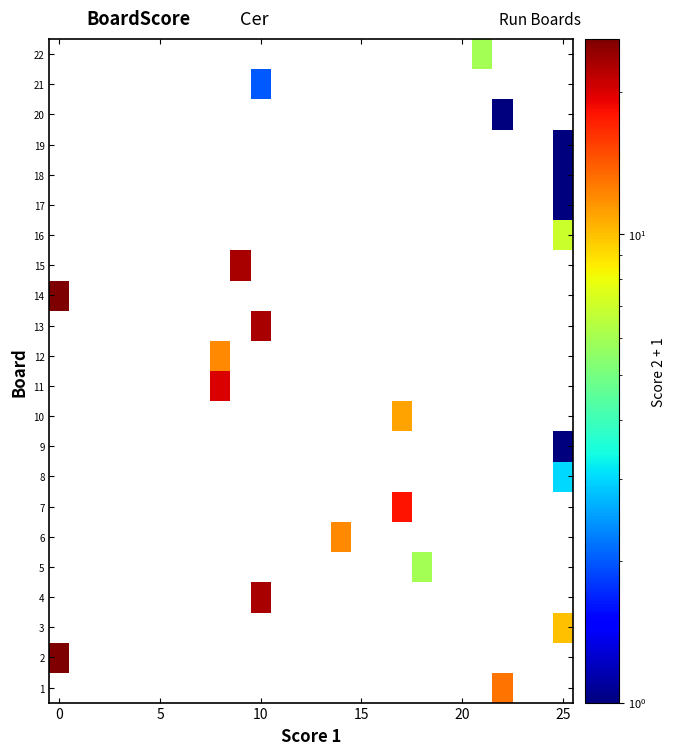

Which label corresponds to the smallest value in the chart?

25